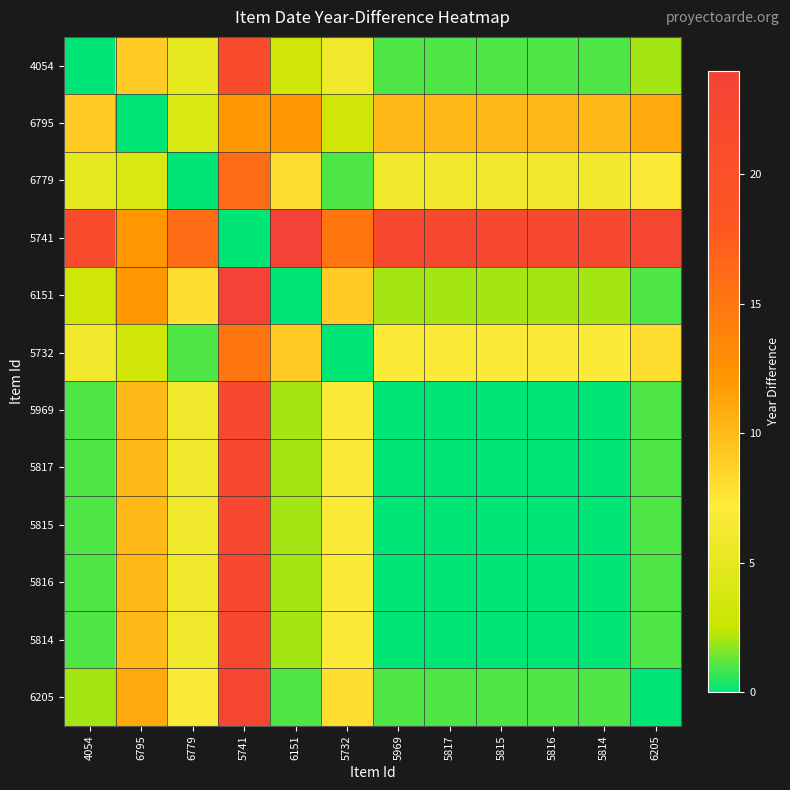

What is the difference between the highest and lowest values at 6205?

23